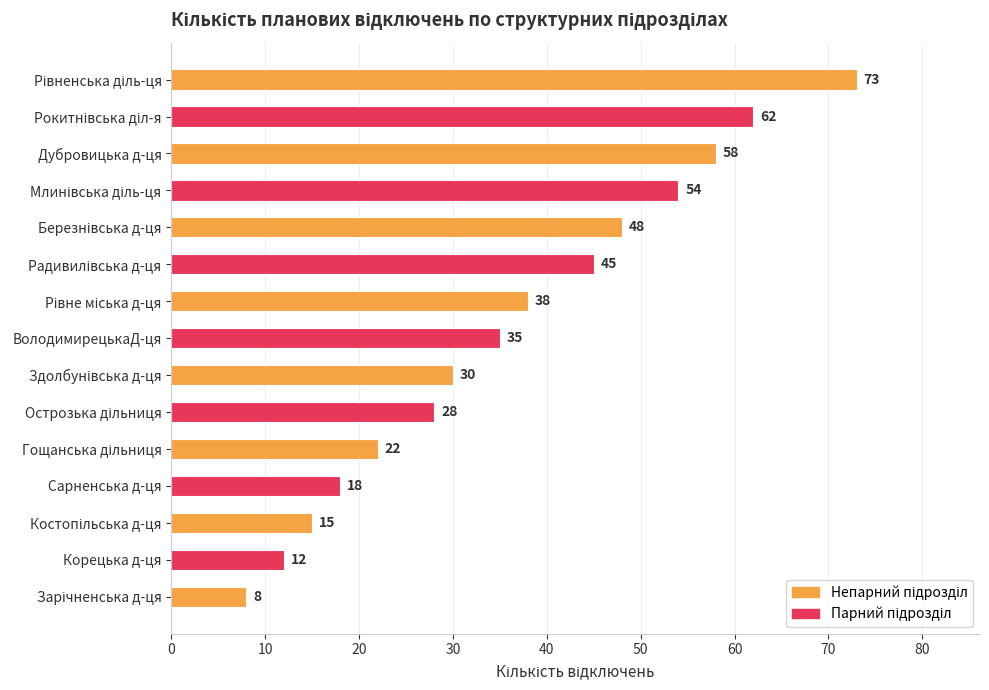

Reading bottom to top, transcribe all the data shown in this chart.

8	12	15	18	22	28	30	35	38	45	48	54	58	62	73